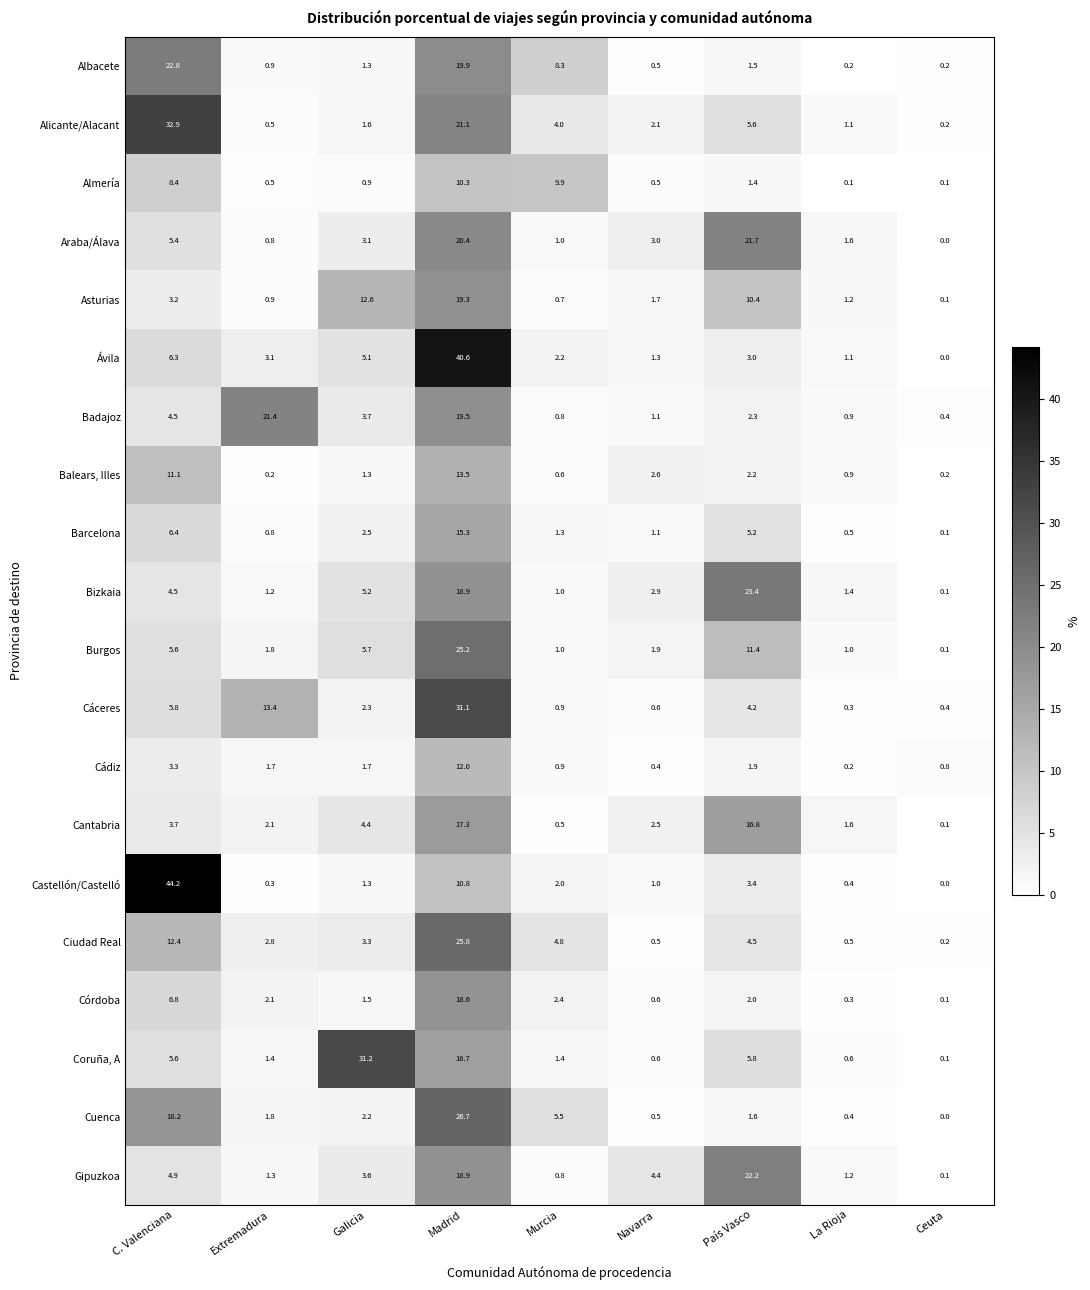

Is it true that Almería equals 0.1 at Ceuta?

True